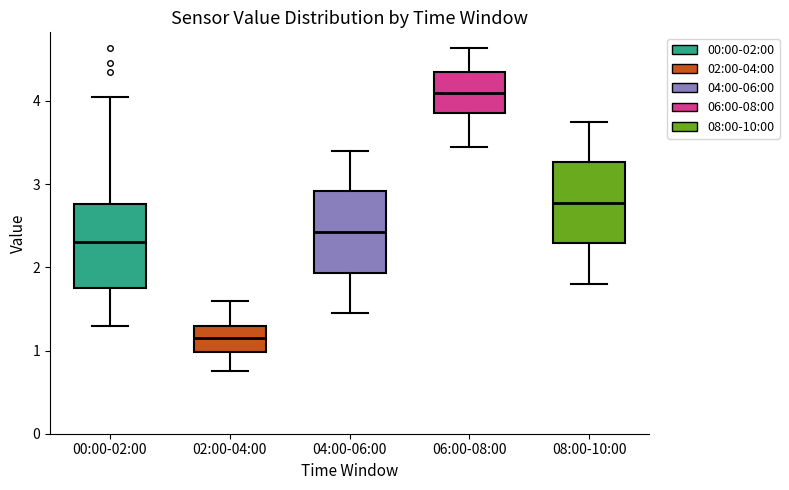

Reading left to right, read every box against the y-axis: the position of its median line, the range the box covers, and the ends of its whiskers. The values are not printed on the chart, so give them approximately, as read against the axis.

00:00-02:00: median 2.3, box 1.8 to 2.8, whiskers 1.3 to 4.1
02:00-04:00: median 1.2, box 1.0 to 1.3, whiskers 0.8 to 1.6
04:00-06:00: median 2.4, box 1.9 to 2.9, whiskers 1.5 to 3.4
06:00-08:00: median 4.1, box 3.9 to 4.4, whiskers 3.5 to 4.6
08:00-10:00: median 2.8, box 2.3 to 3.3, whiskers 1.8 to 3.8